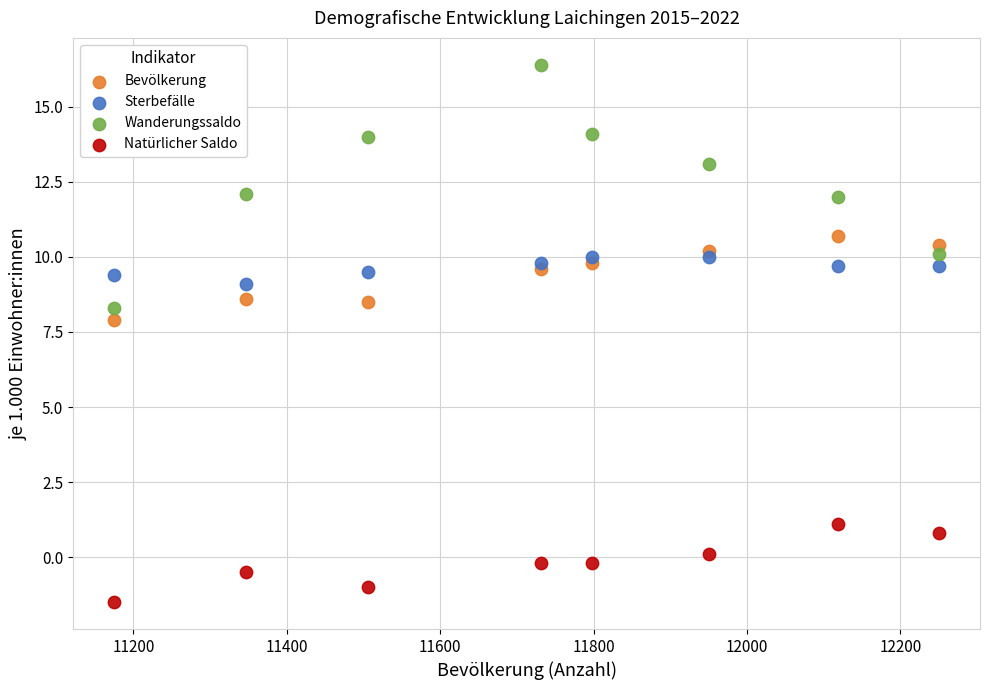

Which series reaches the maximum Y coordinate?

Wanderungssaldo